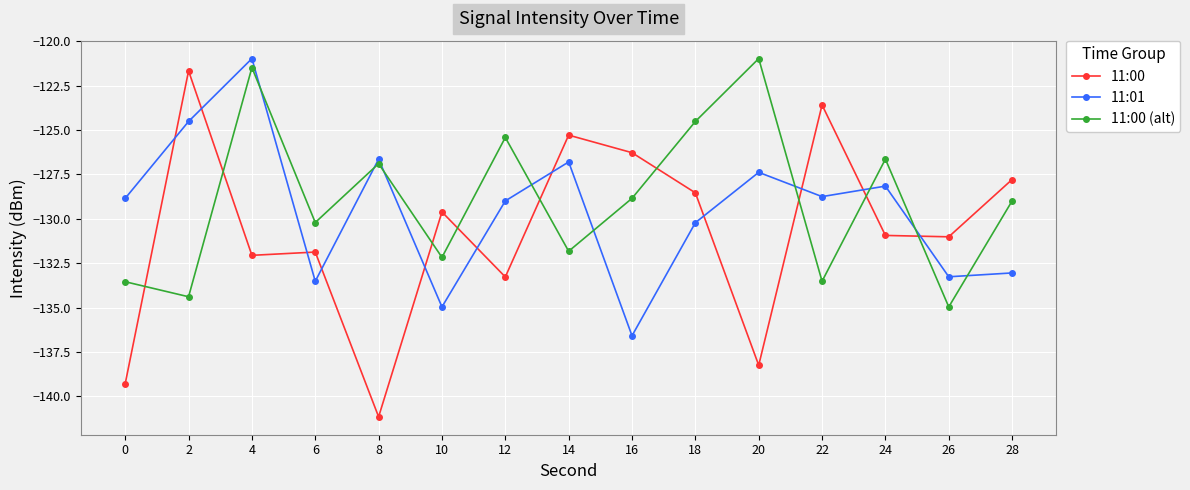

Is the value of 11:00 at 8 greater than the value of 11:00 (alt) at 4?

No